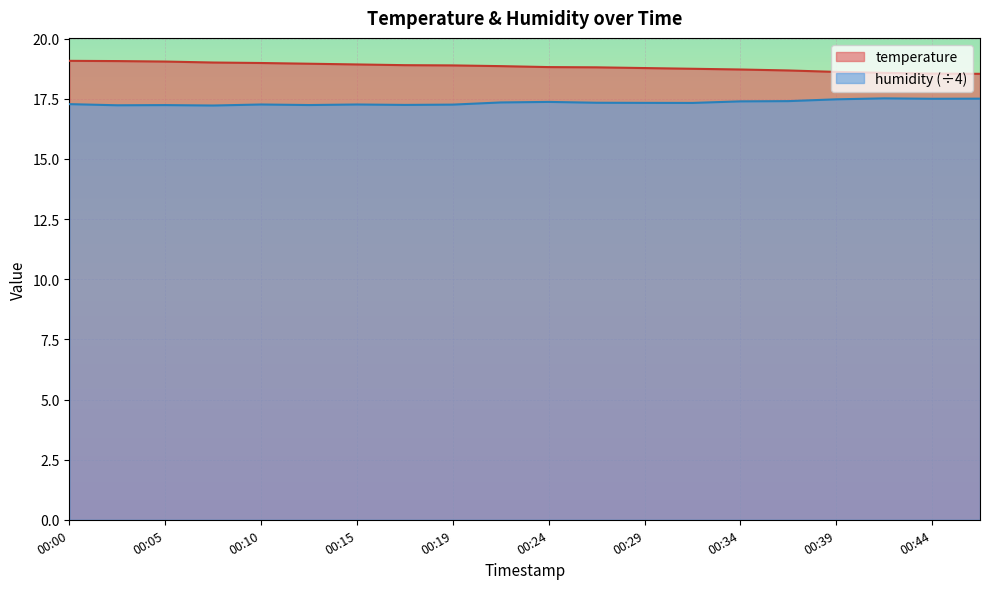

At which category does humidity reach its first local peak?

00:05